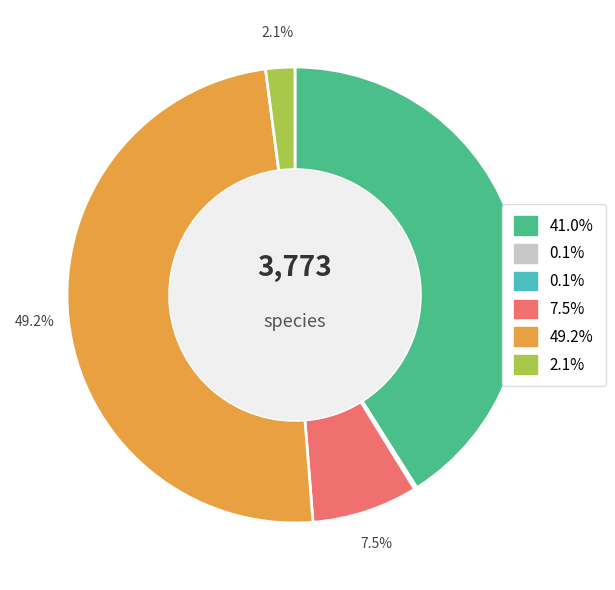

Does any single category account for the majority?

No